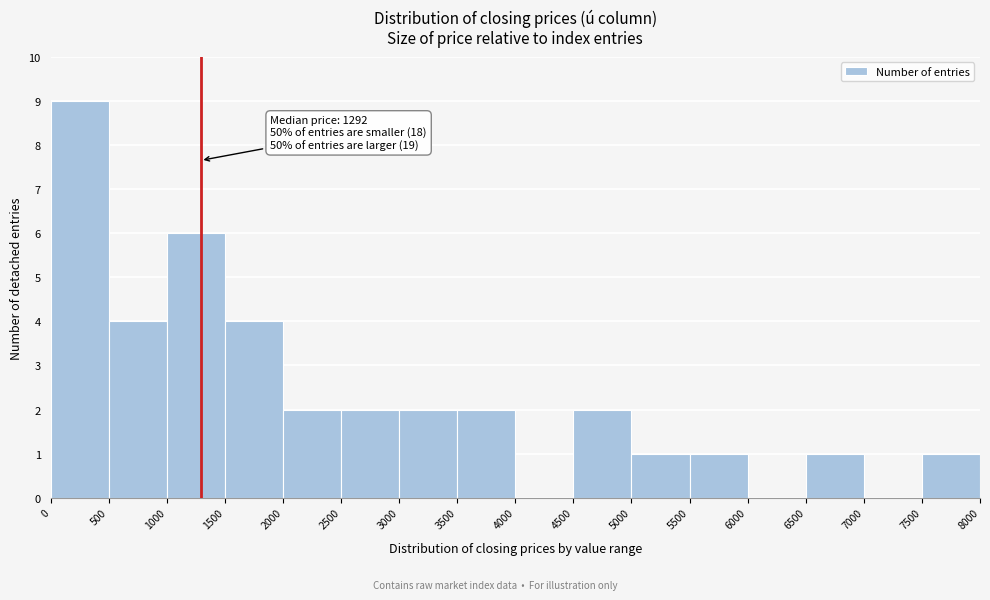

Over which range of the x-axis is the bar tallest?

0 to 500